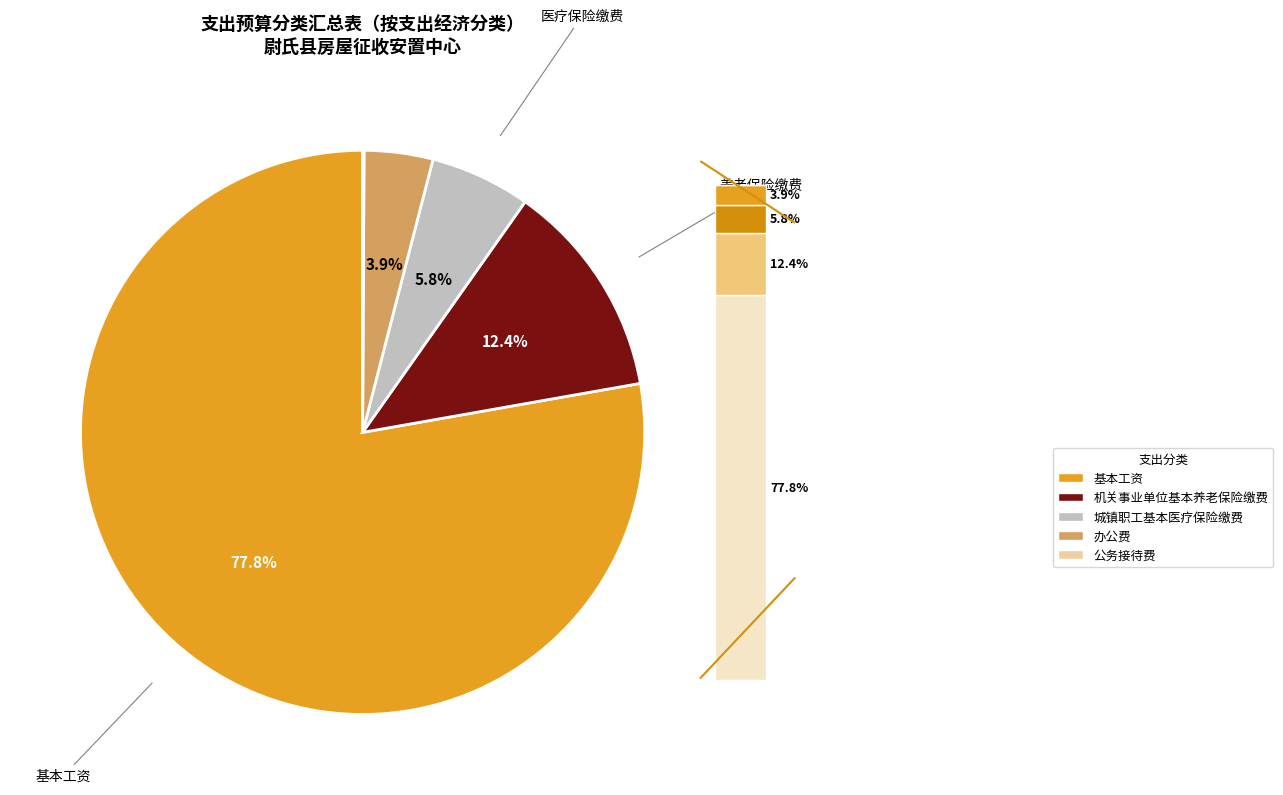

Does any single category account for the majority?

Yes